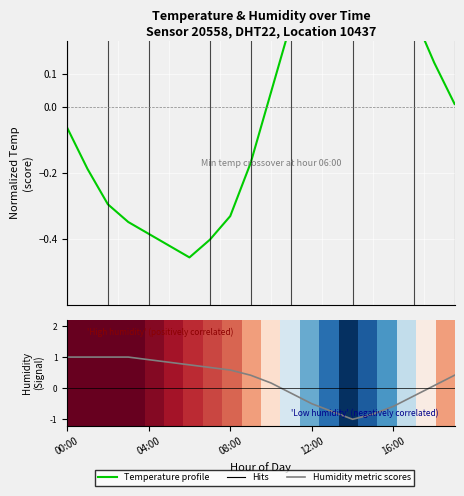

What is the maximum value shown in the chart?

1.0